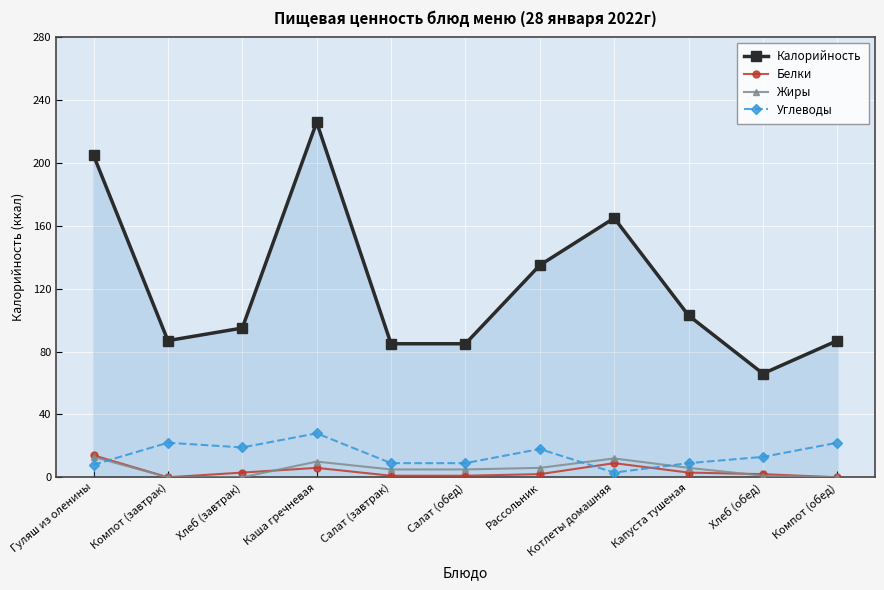

True or false: Углеводы and Калорийность cross at least once.

False